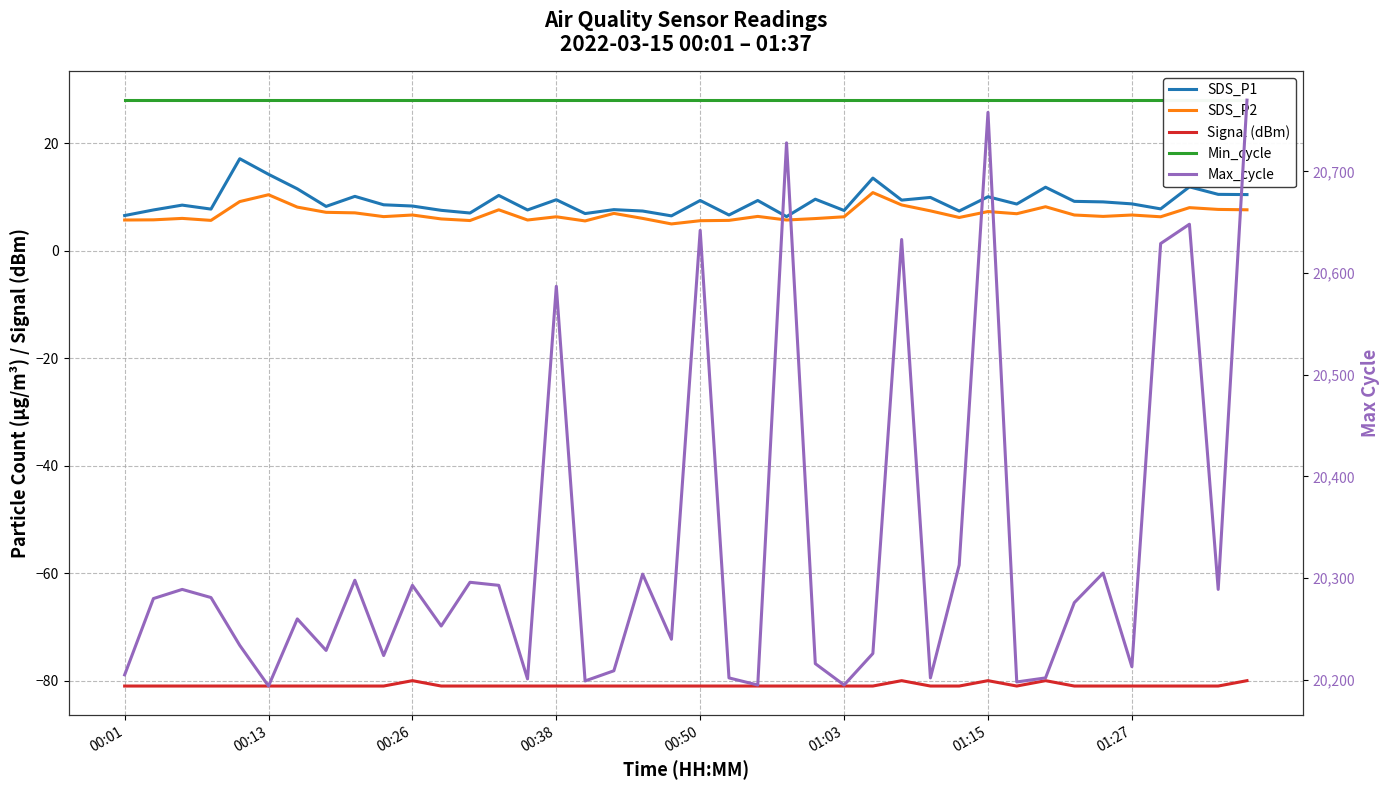

Between 11 and 16, which series saw the biggest shift?

Max_cycle